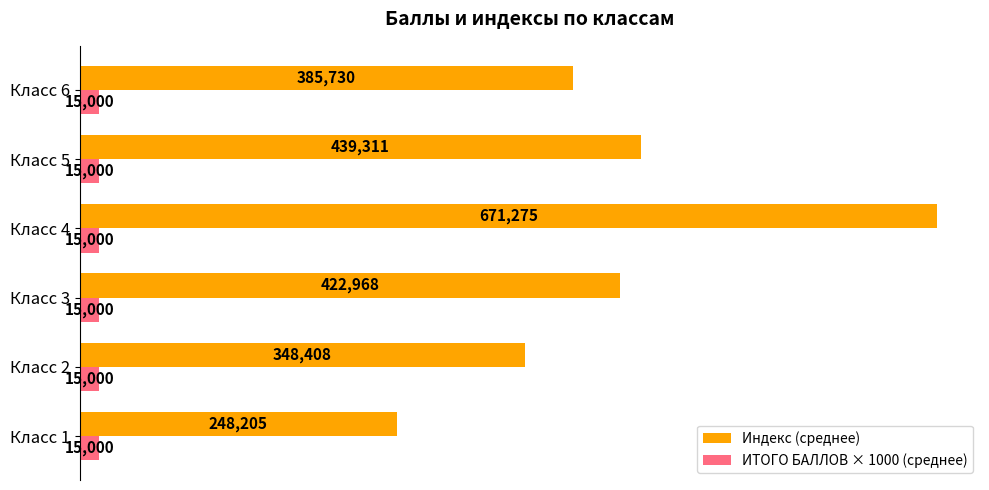

Rank the series by their average value, from highest to lowest.

Индекс (среднее), ИТОГО БАЛЛОВ × 1000 (среднее)